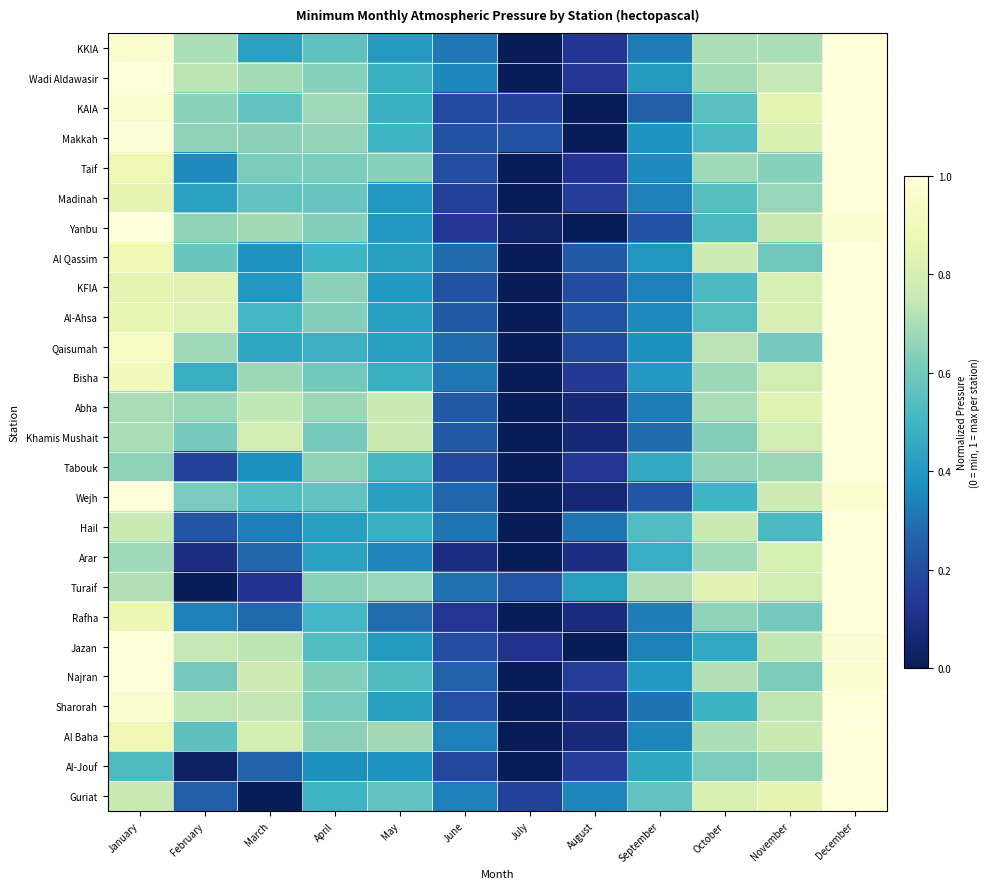

What is the difference between the highest and lowest values at July?

0.2